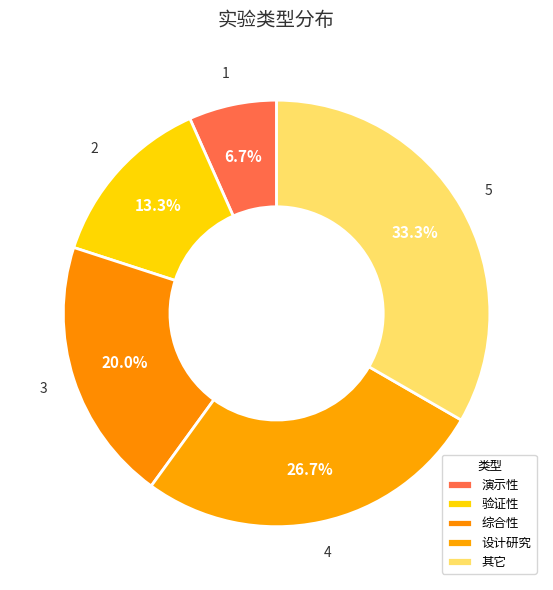

Does 设计研究 represent more than half of the total?

No